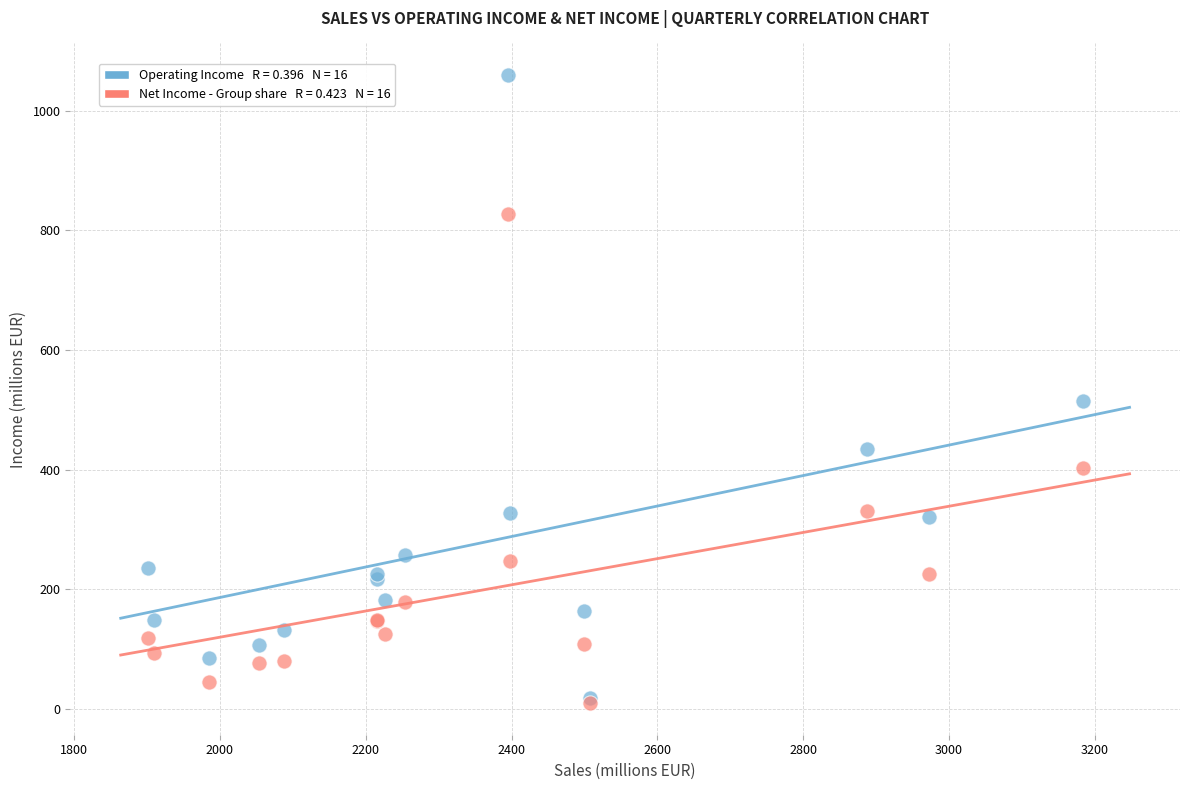

Across all series, what Y value is closest to 534?

514